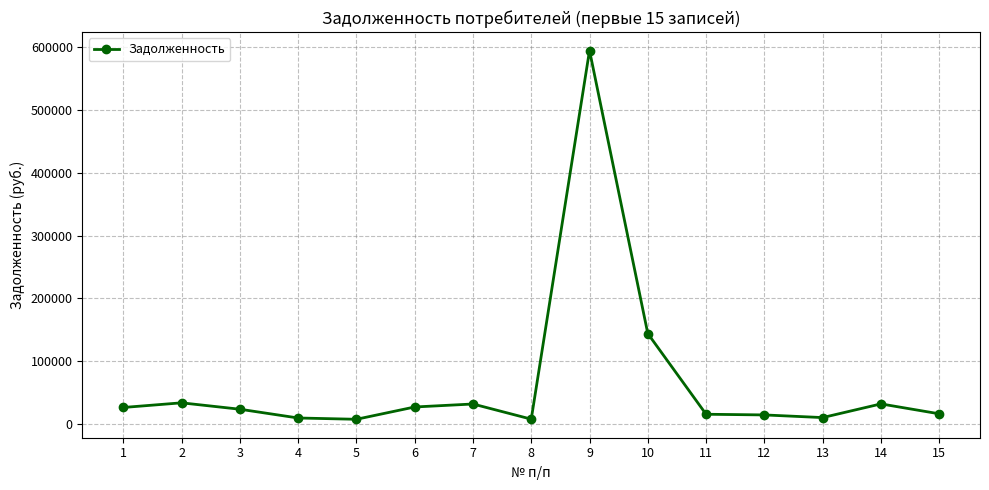

What is the value of the 10th point from the left?

144084.2